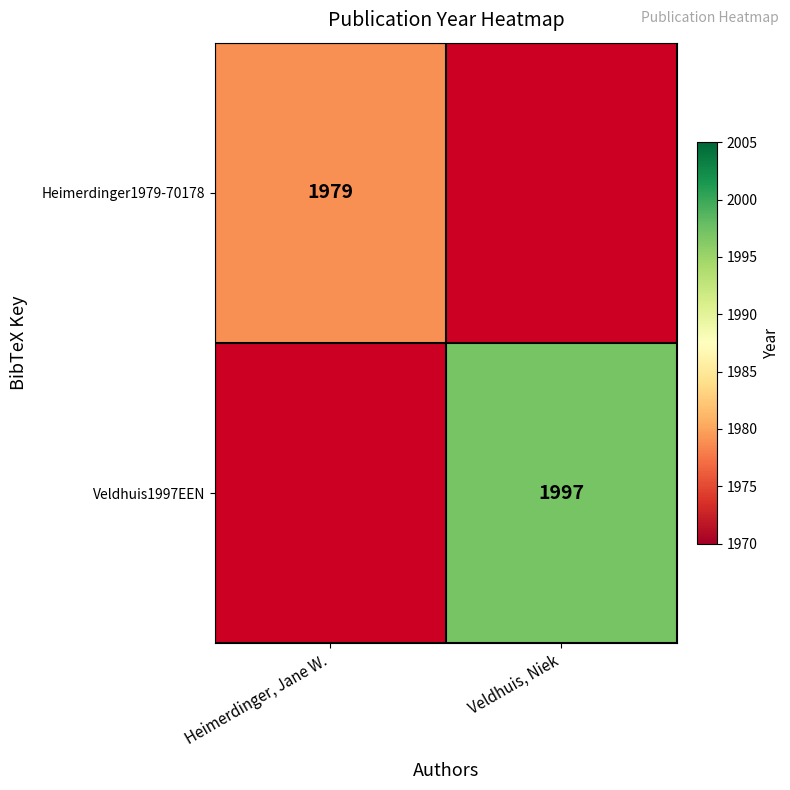

True or false: Veldhuis1997EEN has a value of 1382 at Veldhuis, Niek.

False